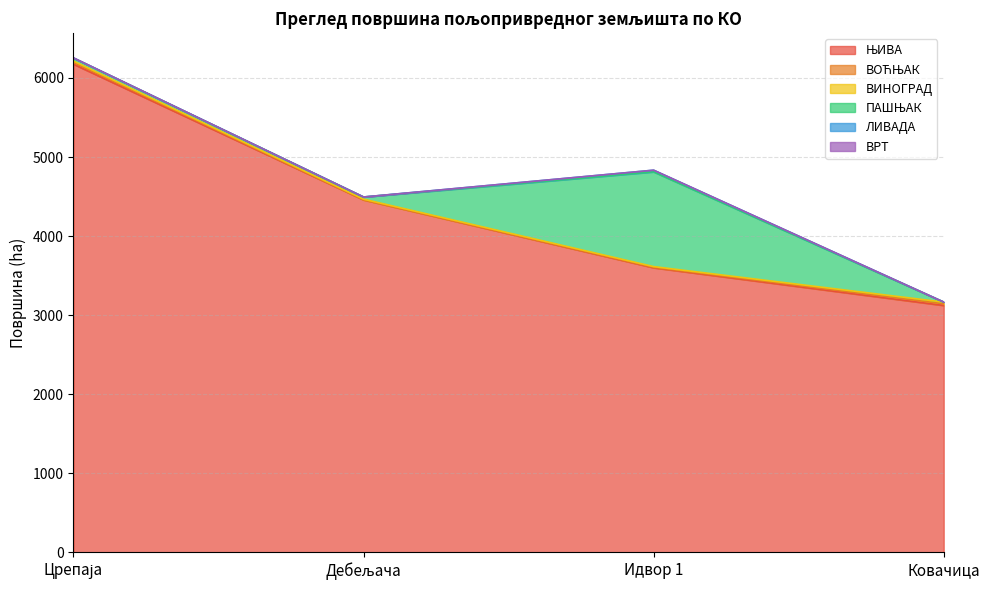

True or false: ПАШЊАК has a value of 308.3 at Идвор 1.

False